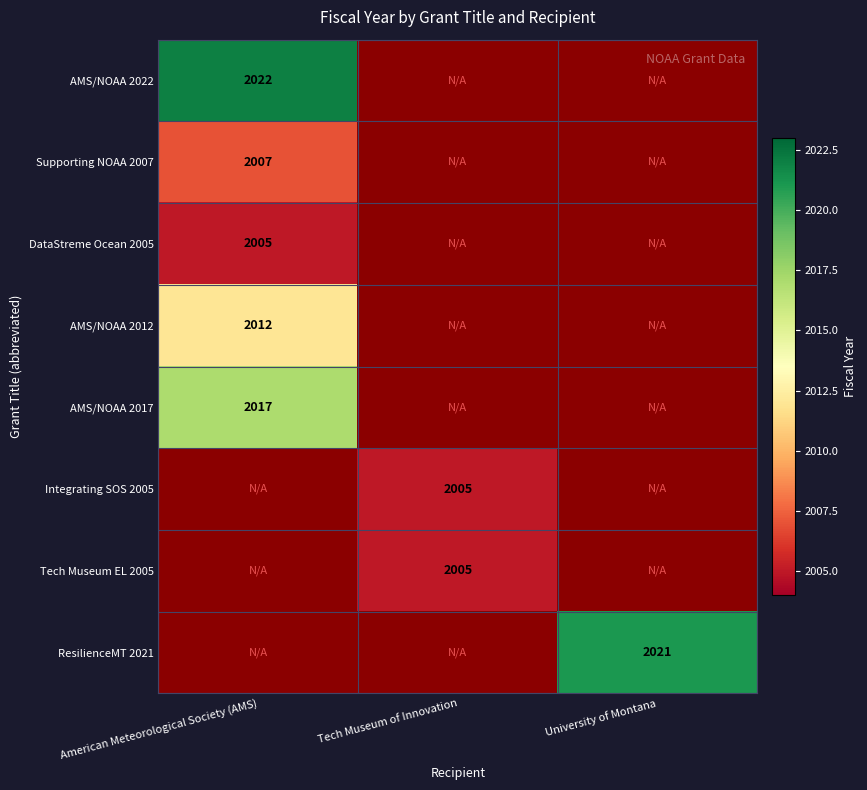

What is the smallest value displayed?

2005.0